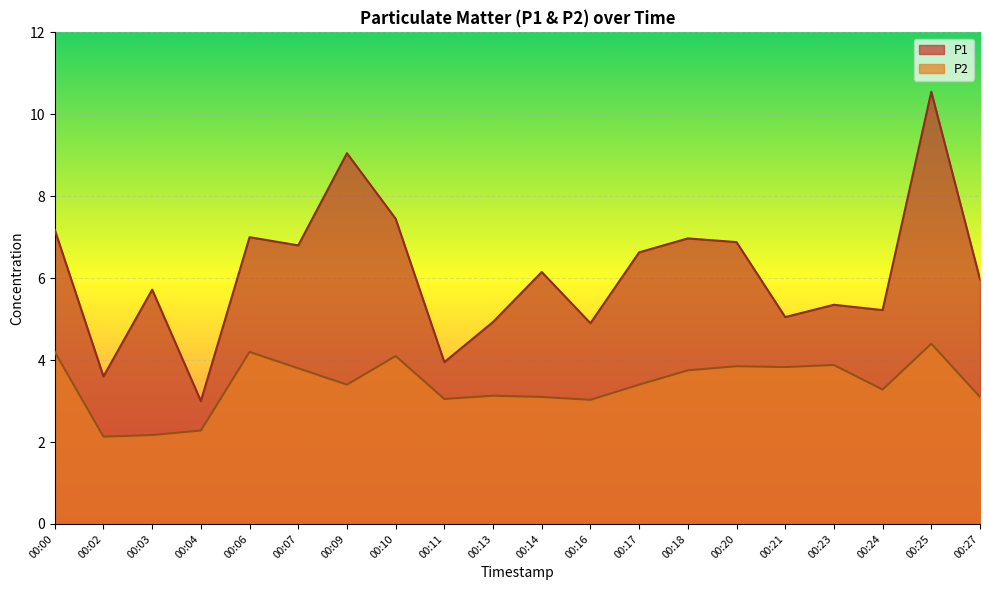

Which category has the highest value in the P2 series?

00:25